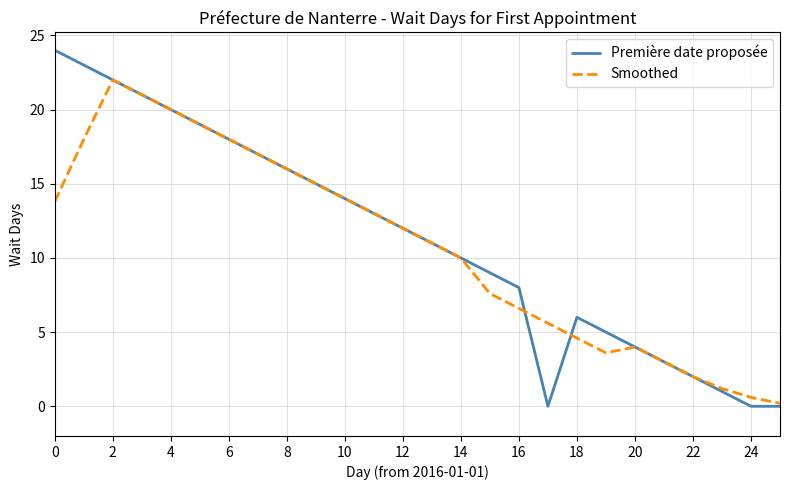

Which series has the largest range (max minus min)?

Première date proposée